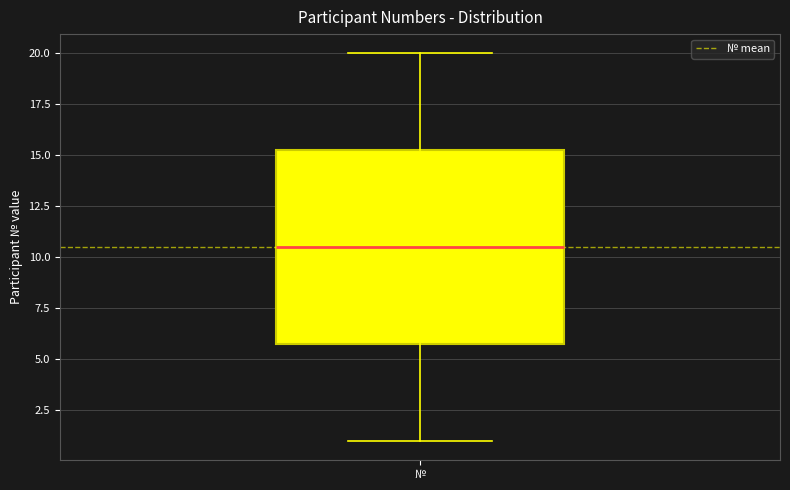

Transcribe this box plot: give where the median line is, the range the box spans, and where the two whiskers end, as read against the y-axis. The values are not printed on the chart, so give them approximately, as read against the axis.

median 10.5, box 6.0 to 15.5, whiskers 1.0 to 20.0